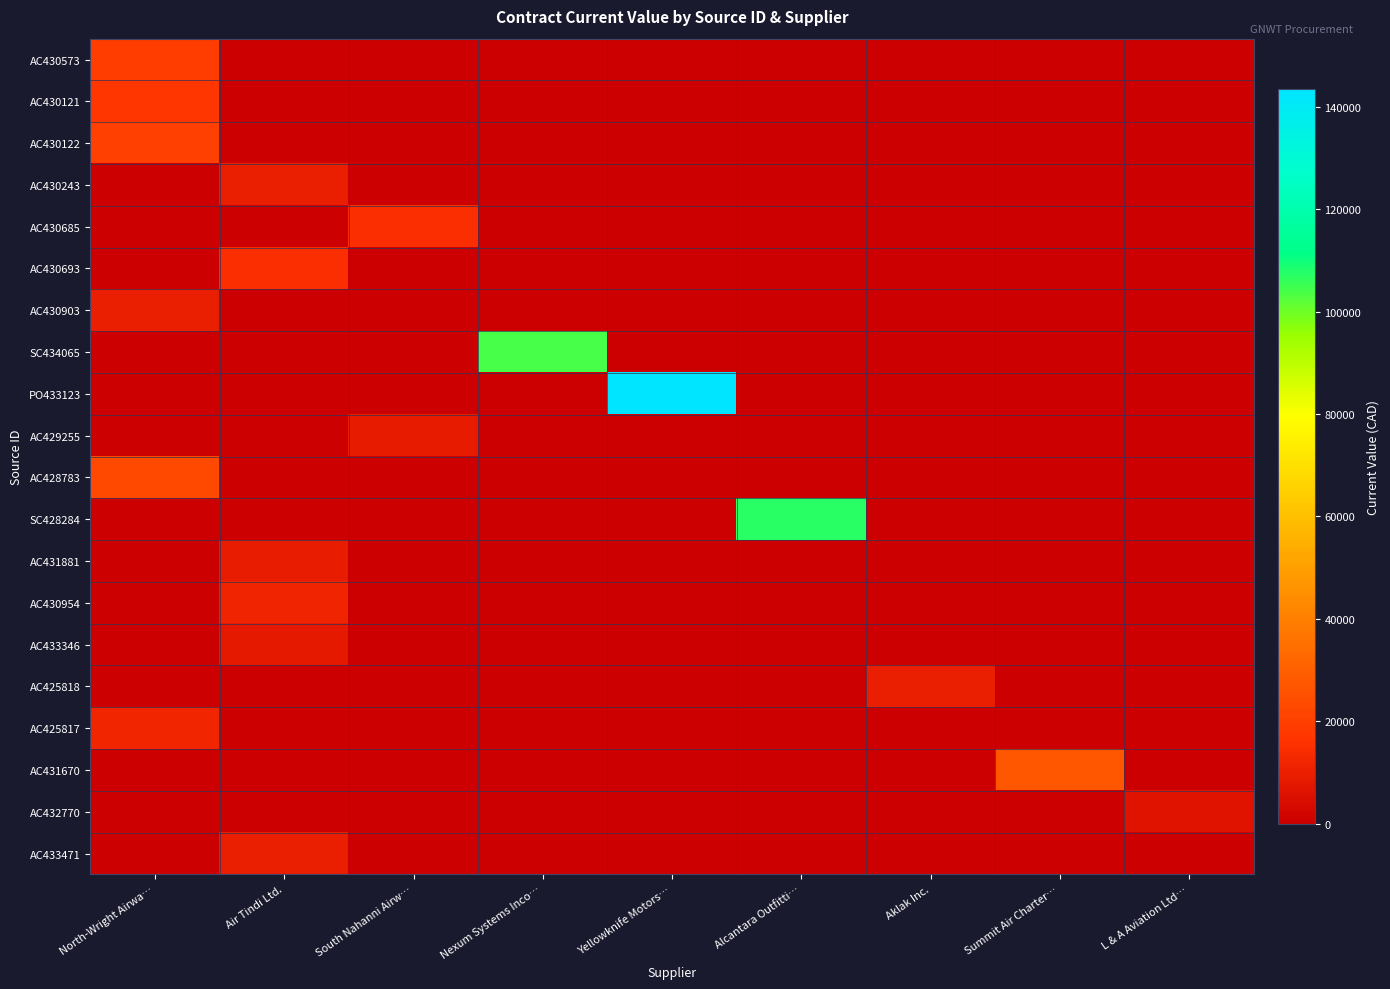

What is the total value across all series at Nexum Systems Inco…?

103736.2